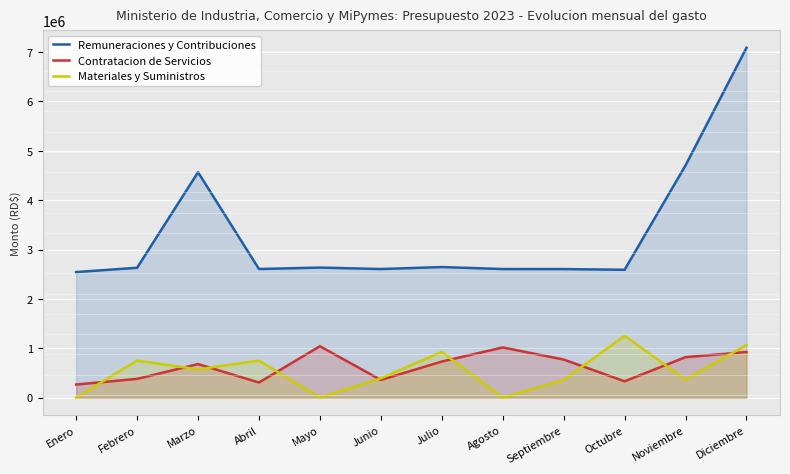

What are all the series names shown in the legend?

Remuneraciones y Contribuciones, Contratacion de Servicios, Materiales y Suministros